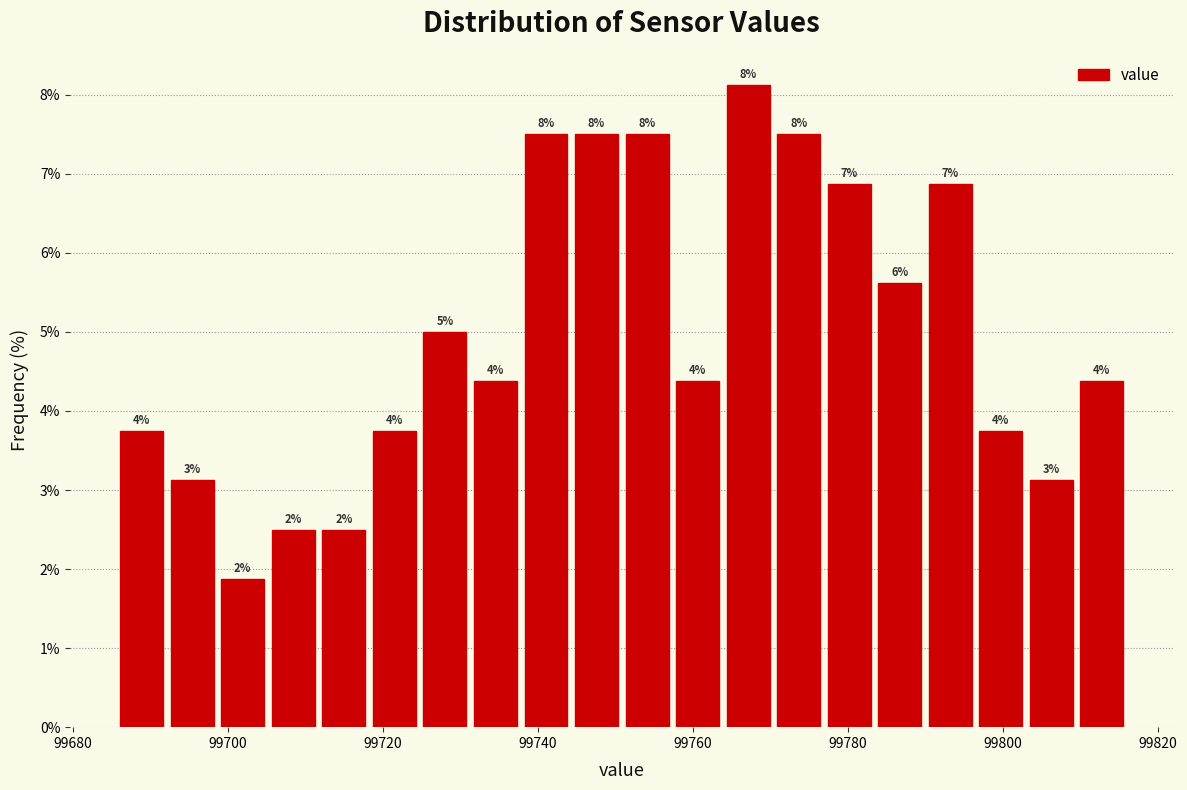

Around what value on the x-axis is the tallest bar? Give the approximate position of its centre, as read against the axis.

99768